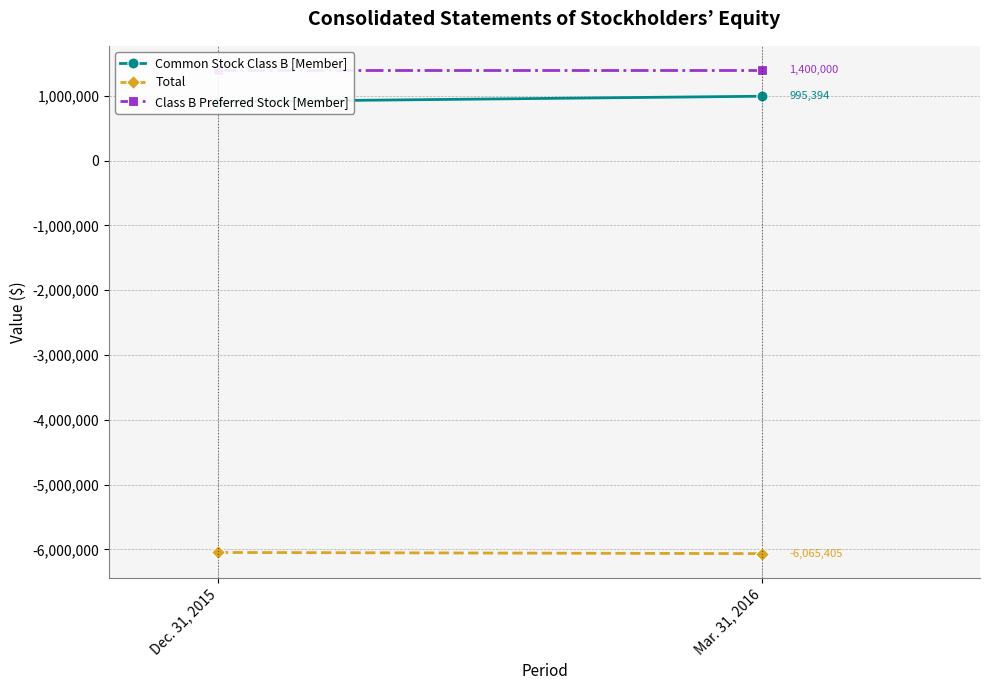

At how many categories does at least one series exceed -4498961?

2